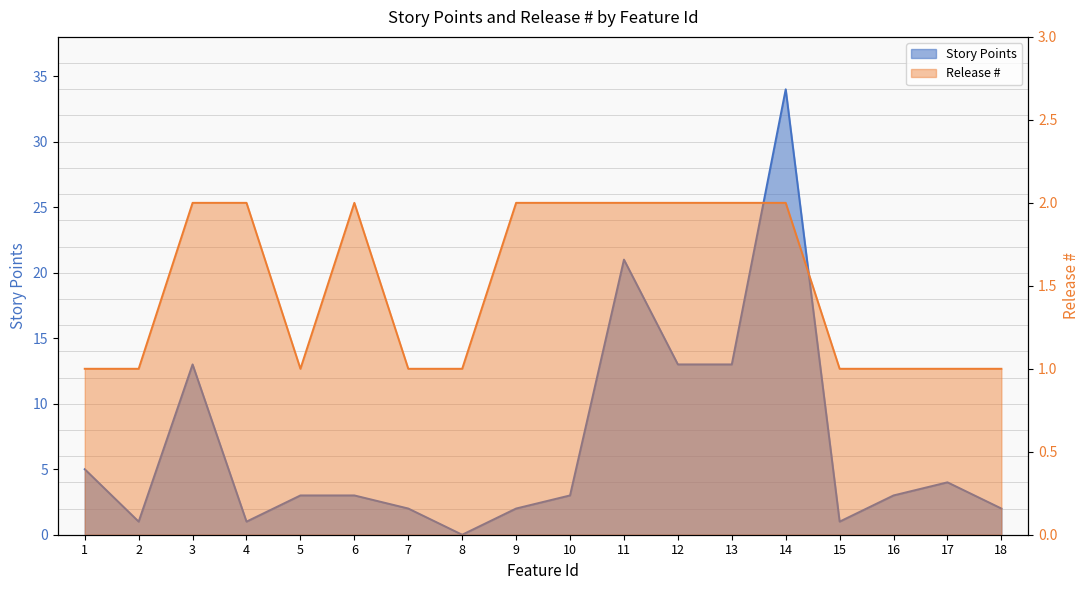

The Story Points series shows 7 at 1. True or false?

False